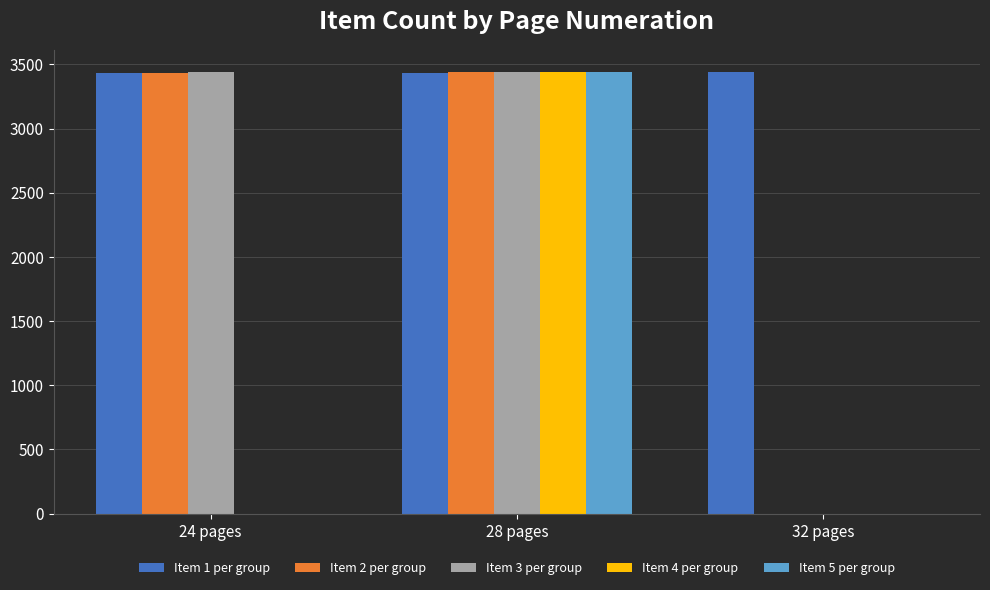

Are the bars grouped side by side (vs. stacked)?

Yes